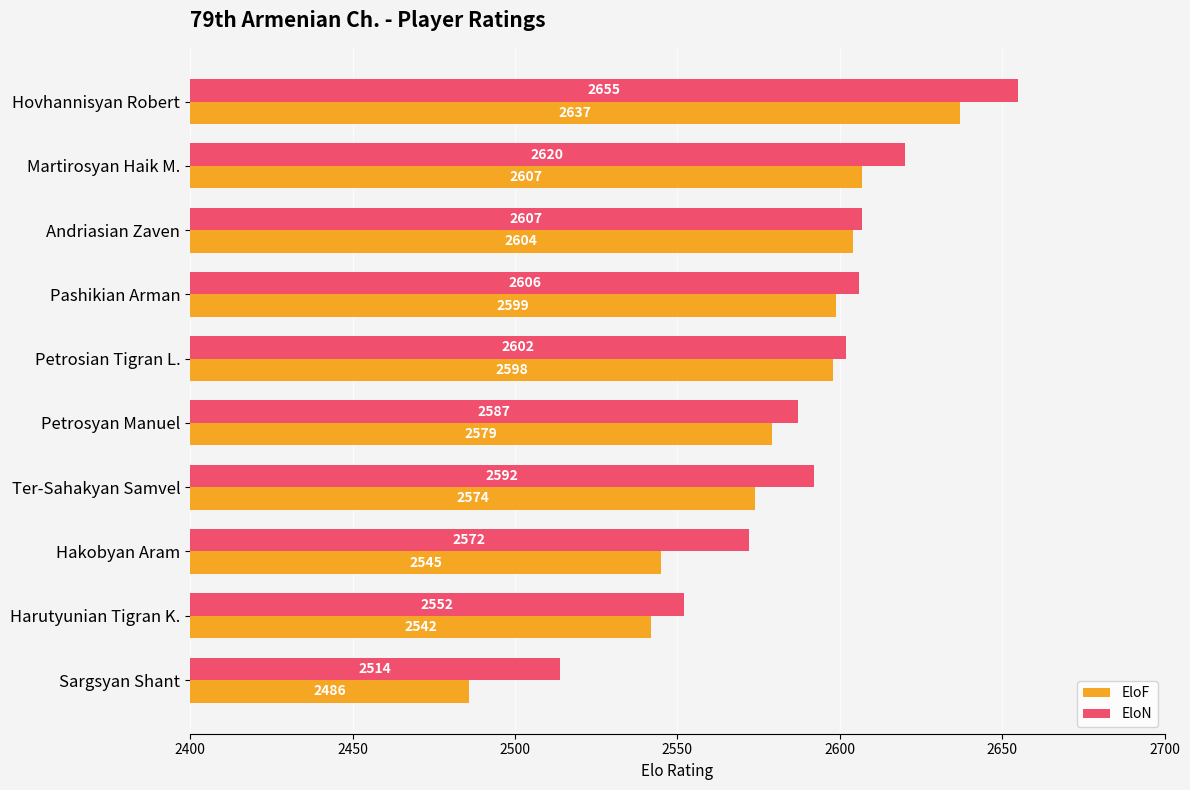

How many data points in EloN are above 202?

4